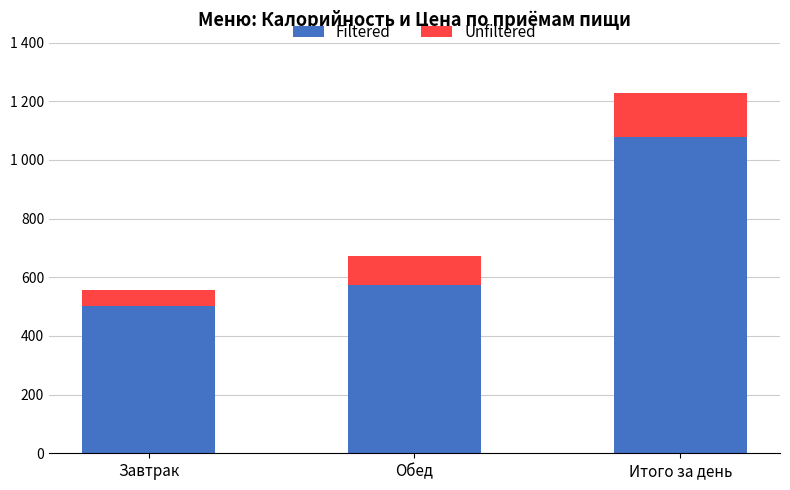

Does the chart contain any negative values?

No